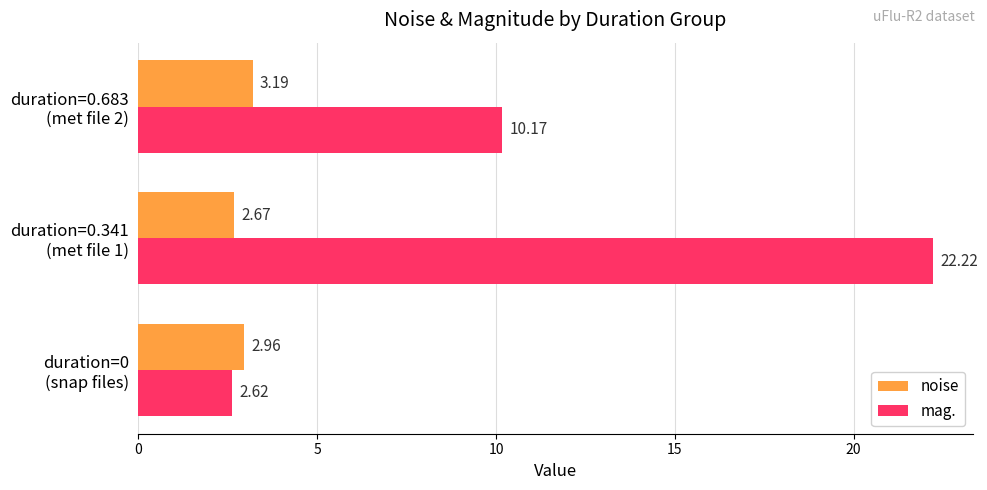

Which series has the largest range (max minus min)?

mag.